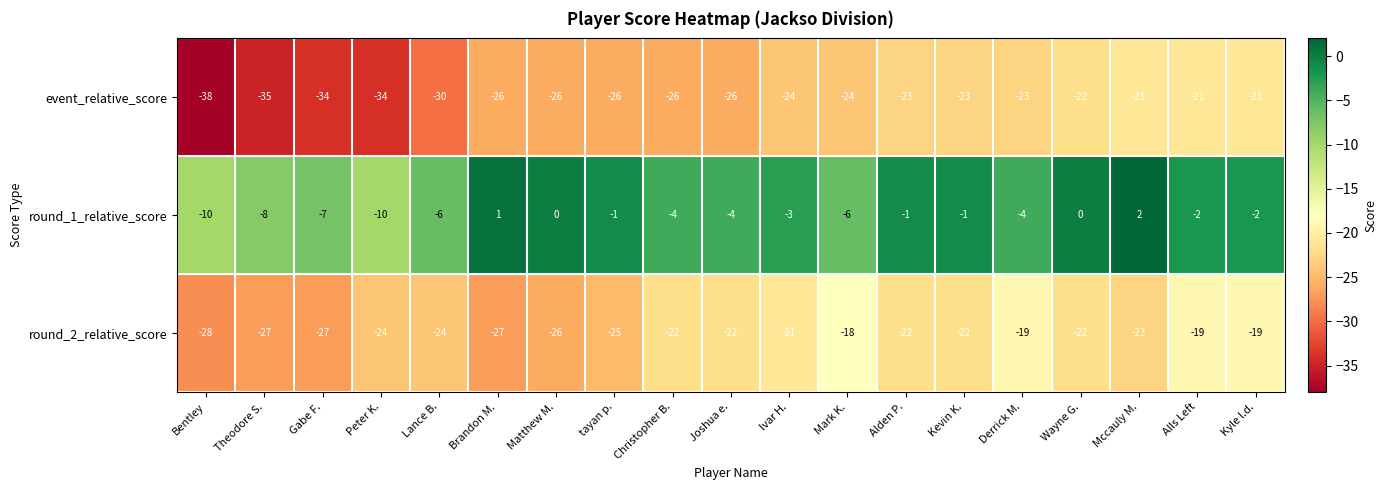

Which series changed the most between Bentley and Ivar H.?

event_relative_score